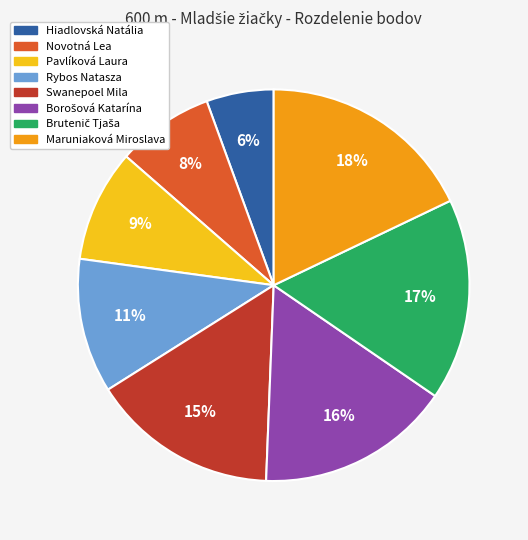

True or false: Rybos Natasza accounts for 11% of the total.

True